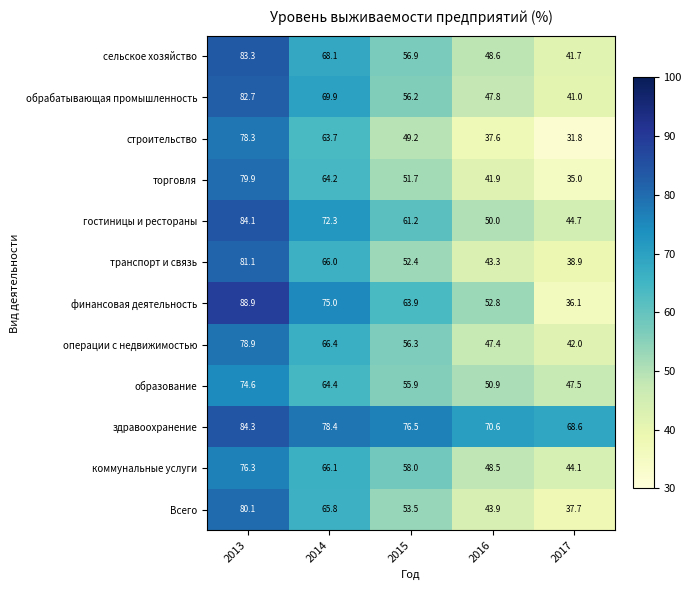

At which label is финансовая деятельность closest to 62?

2015